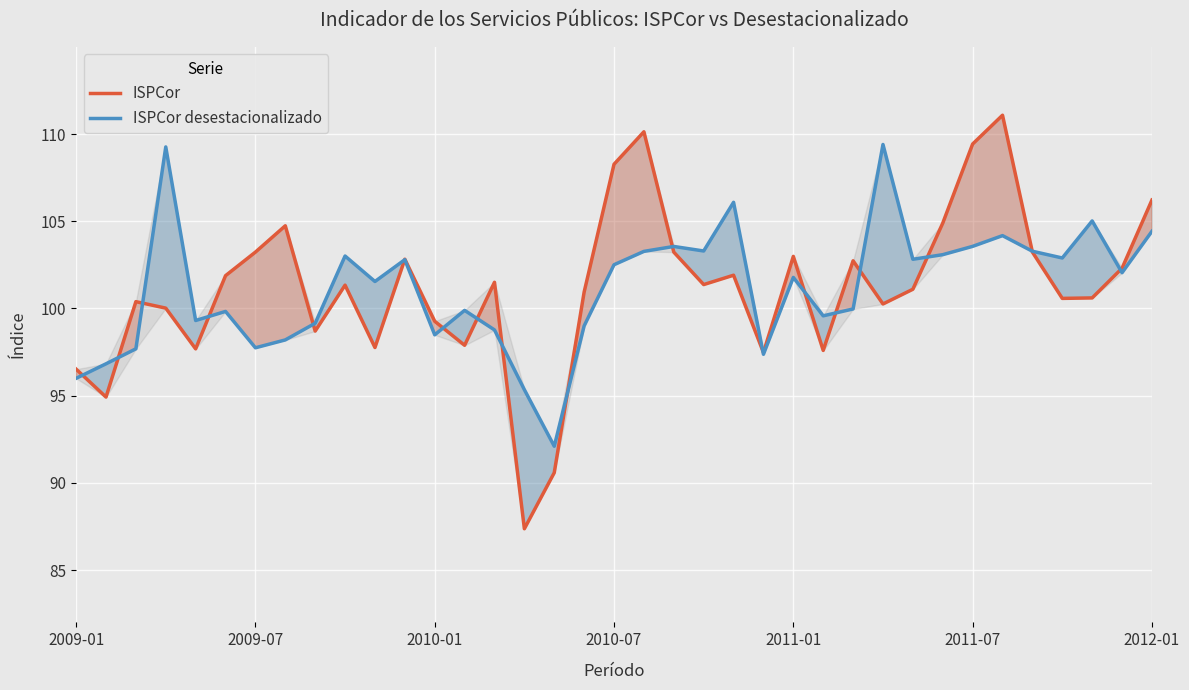

Reading left to right, transcribe all the data shown in this chart.

ISPCor: 96.5	94.9	100.4	100.0	97.7	101.9	103.2	104.7	98.7	101.3	97.8	102.8	99.3	97.9	101.5	87.4	90.6	100.9	108.3	110.1	103.2	101.4	101.9	97.5	103.0	97.6	102.7	100.3	101.1	104.9	109.4	111.1	103.2	100.6	100.6	102.3	106.2
ISPCor desestacionalizado: 96.0	96.8	97.7	109.3	99.3	99.8	97.7	98.2	99.2	103.0	101.5	102.8	98.5	99.9	98.8	95.3	92.1	99.0	102.5	103.3	103.6	103.3	106.1	97.4	101.8	99.6	100.0	109.4	102.8	103.1	103.6	104.2	103.3	102.9	105.0	102.1	104.4